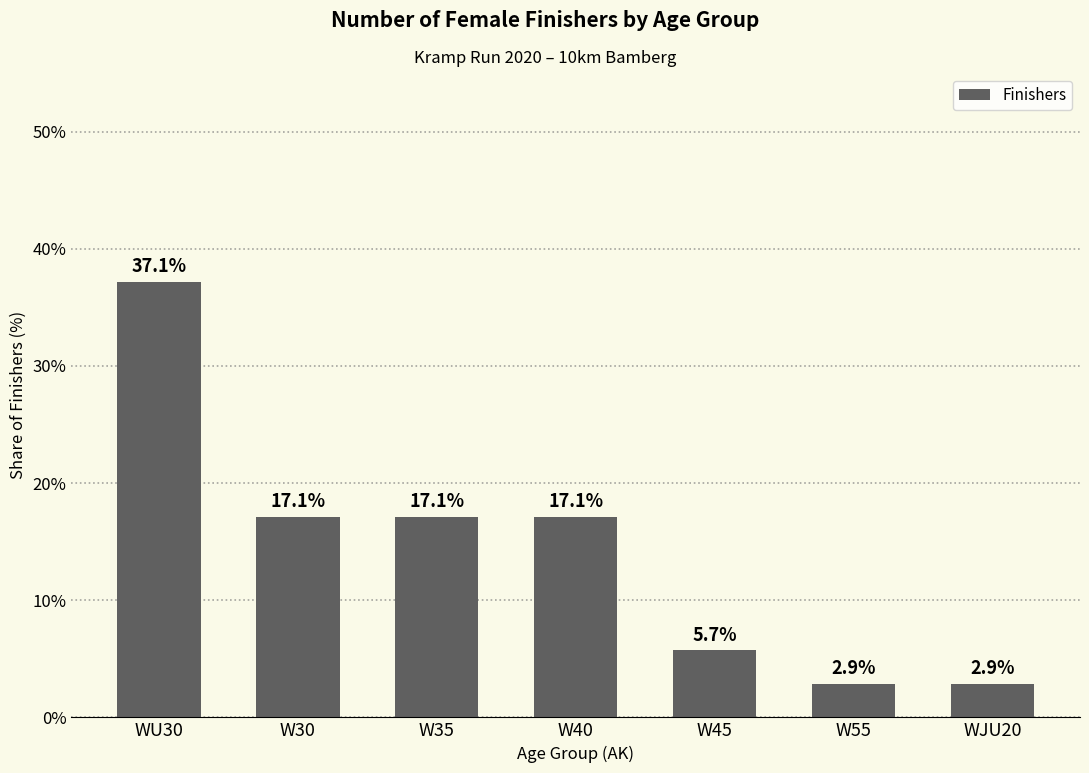

Count the number of values greater than 17.

4